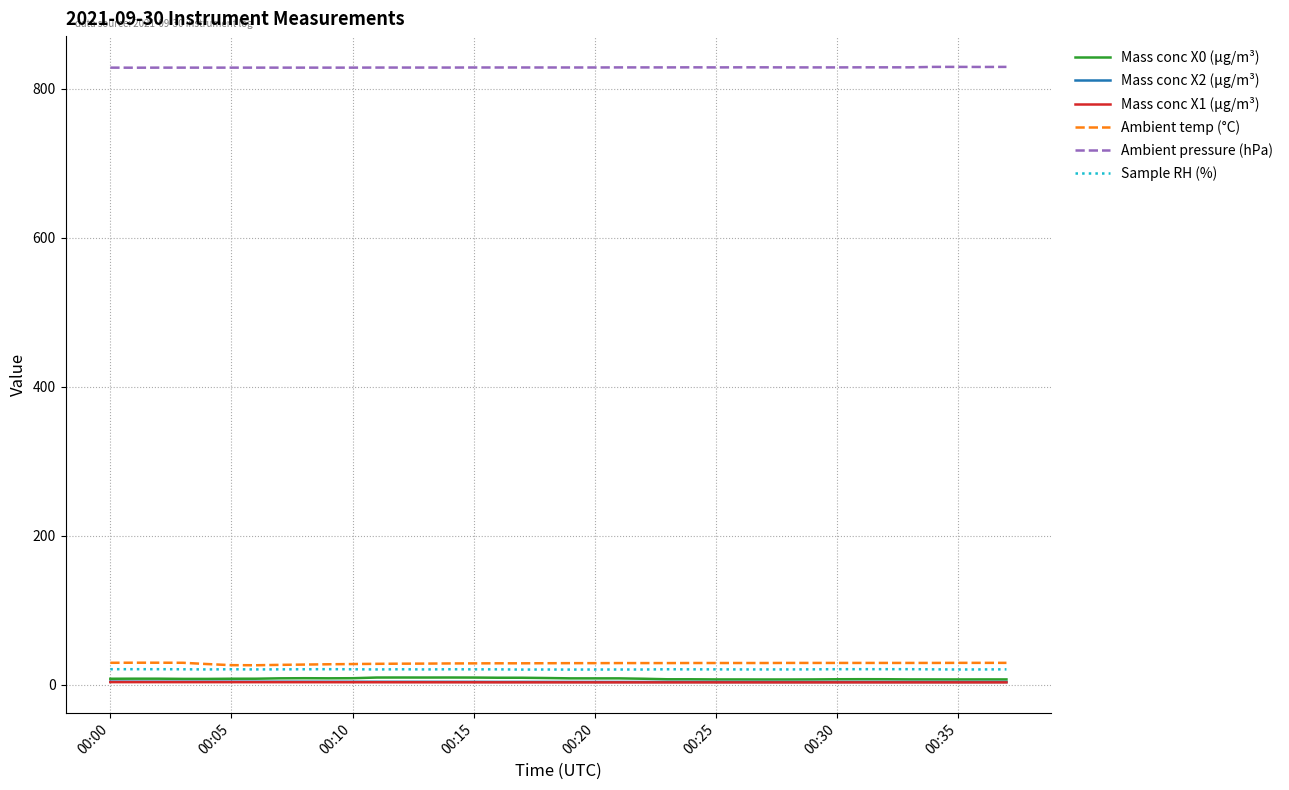

Which series has the largest total across all categories?

Ambient pressure (hPa)